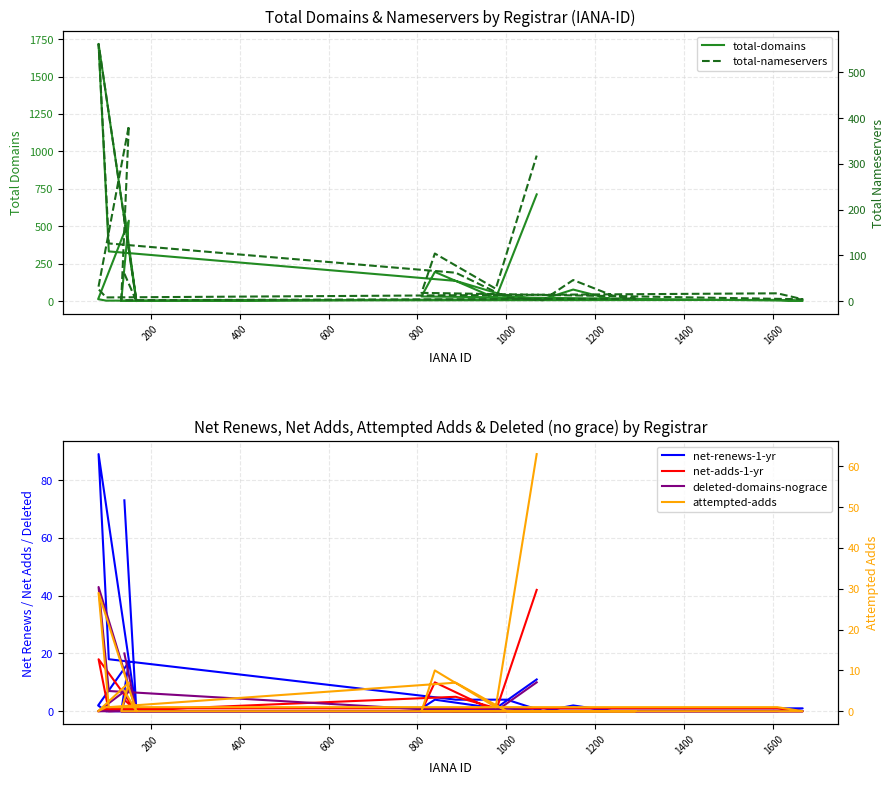

What is the spread (max minus min) of values at 800?

135